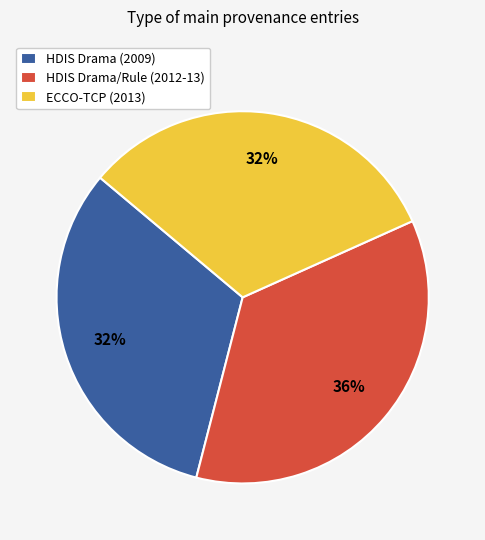

Combined, do HDIS Drama/Rule (2012-13) and ECCO-TCP (2013) account for over 50%?

Yes